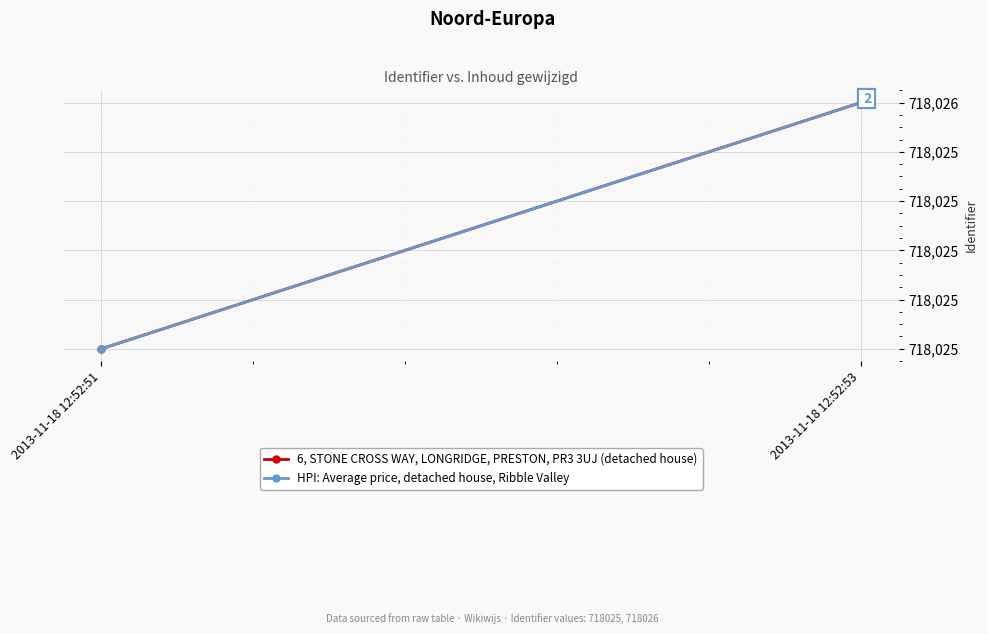

The 6, STONE CROSS WAY, LONGRIDGE, PRESTON, PR3 3UJ (detached house) series shows 1043528 at 2013-11-18 12:52:51. True or false?

False